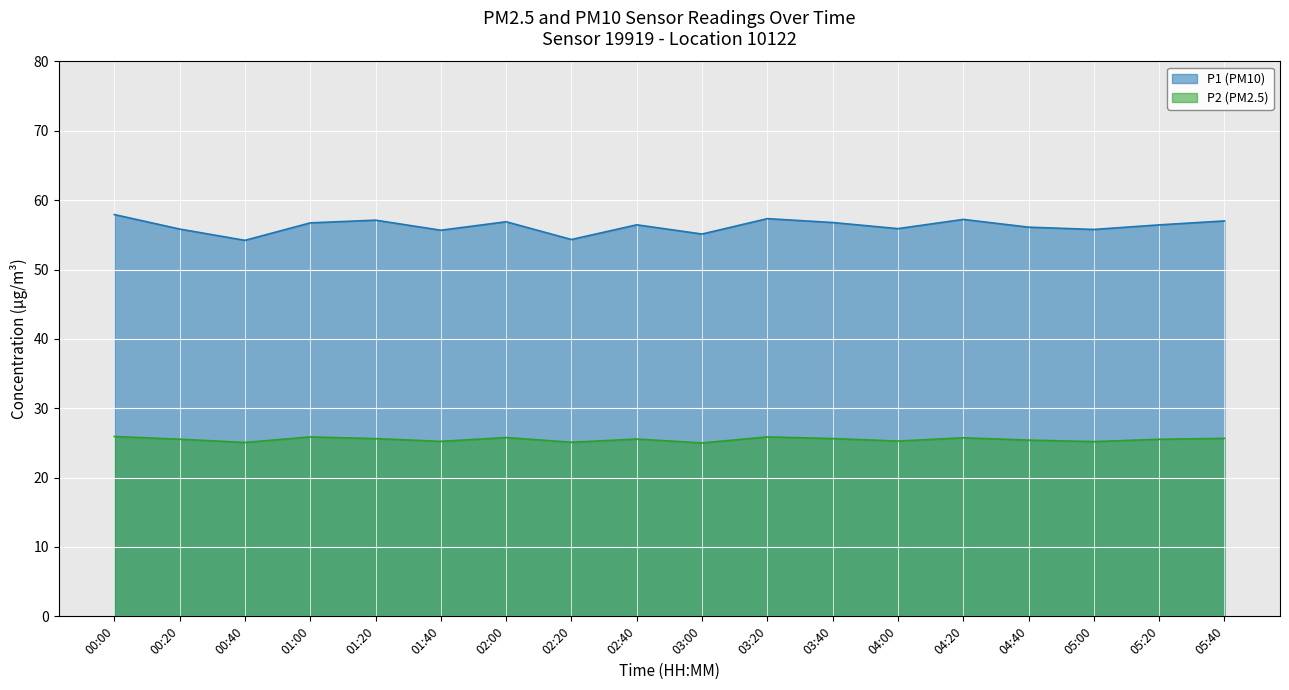

What is the total value across all series at 01:00?

82.6